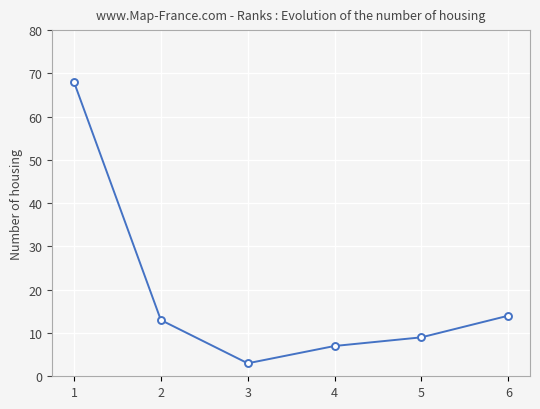

What is the ratio of the value at 5 to the value at 3?

3.0